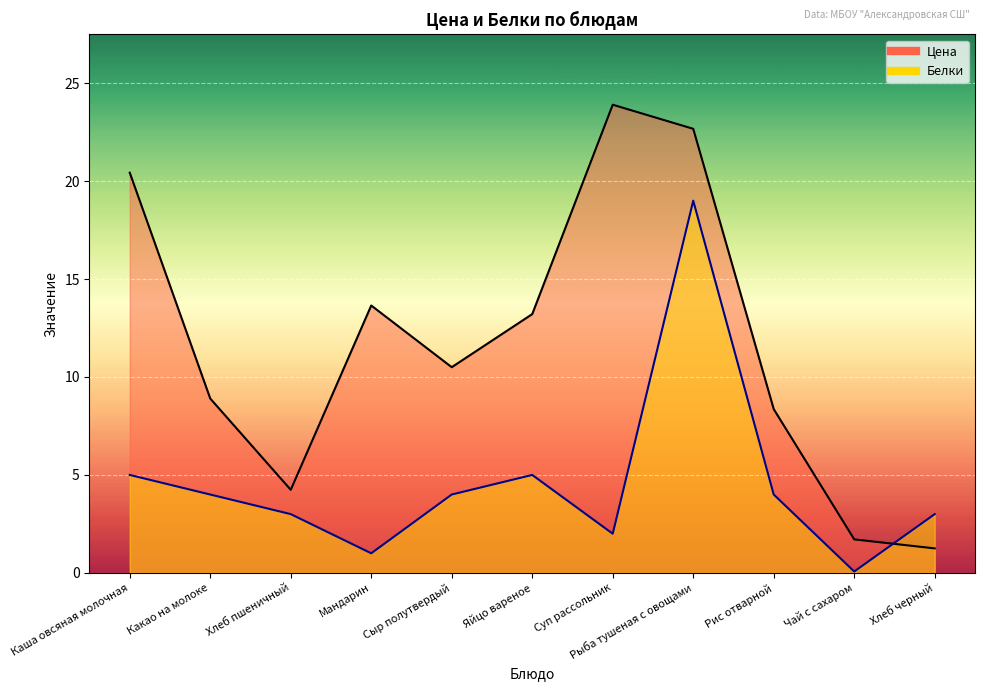

After their last crossing, which series has the higher values: Цена or Белки?

Белки